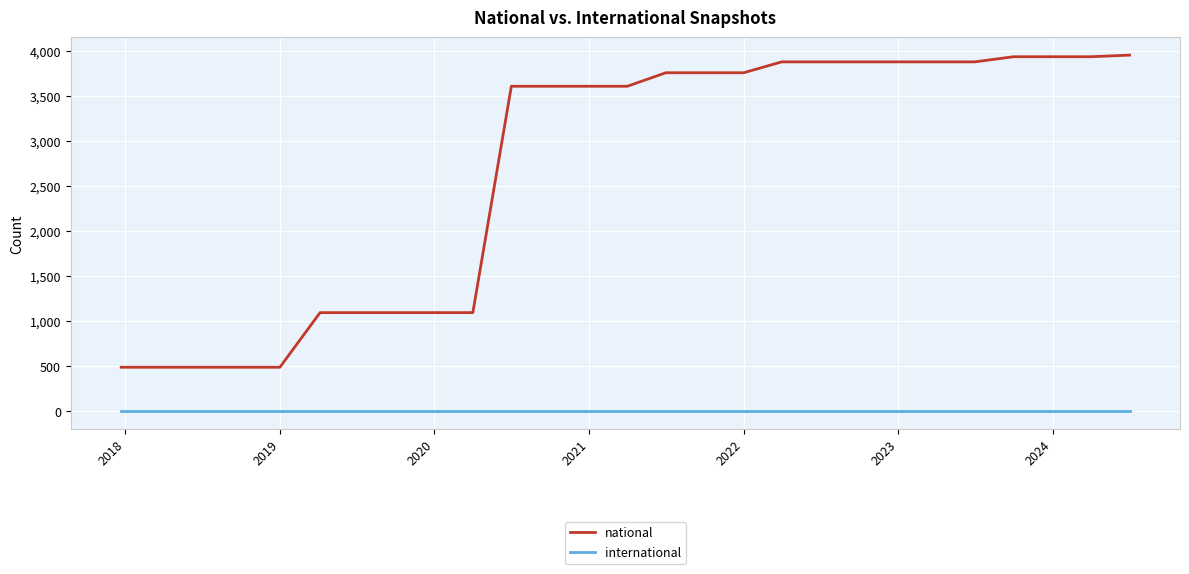

Which series has the largest range (max minus min)?

national